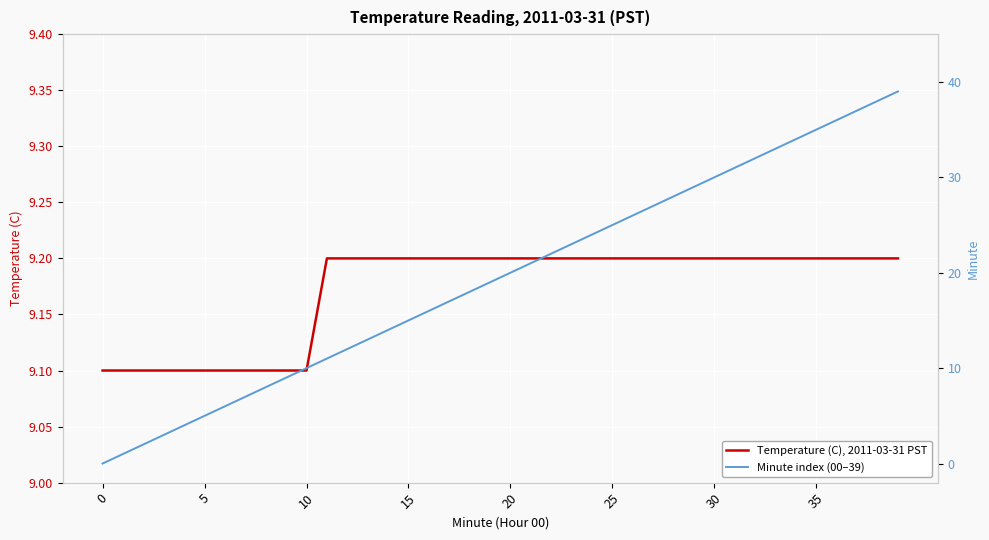

Which series ends up on top after the final intersection of Temperature (C), 2011-03-31 PST and Minute index (00–39)?

Minute index (00–39)